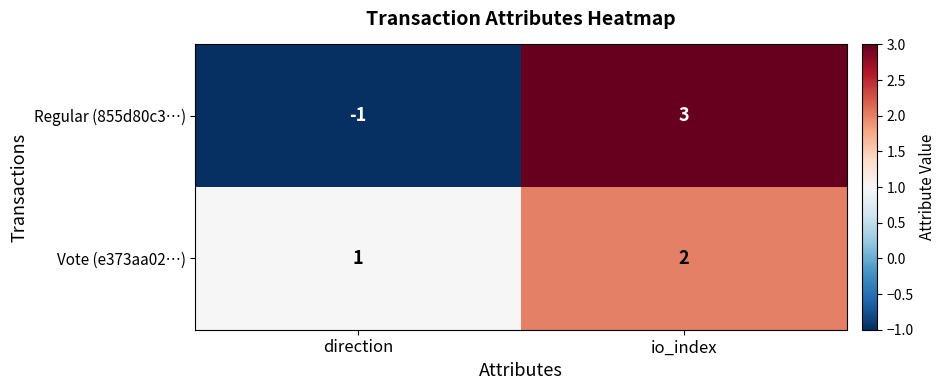

The Regular (855d80c3…) series shows 4 at io_index. True or false?

False